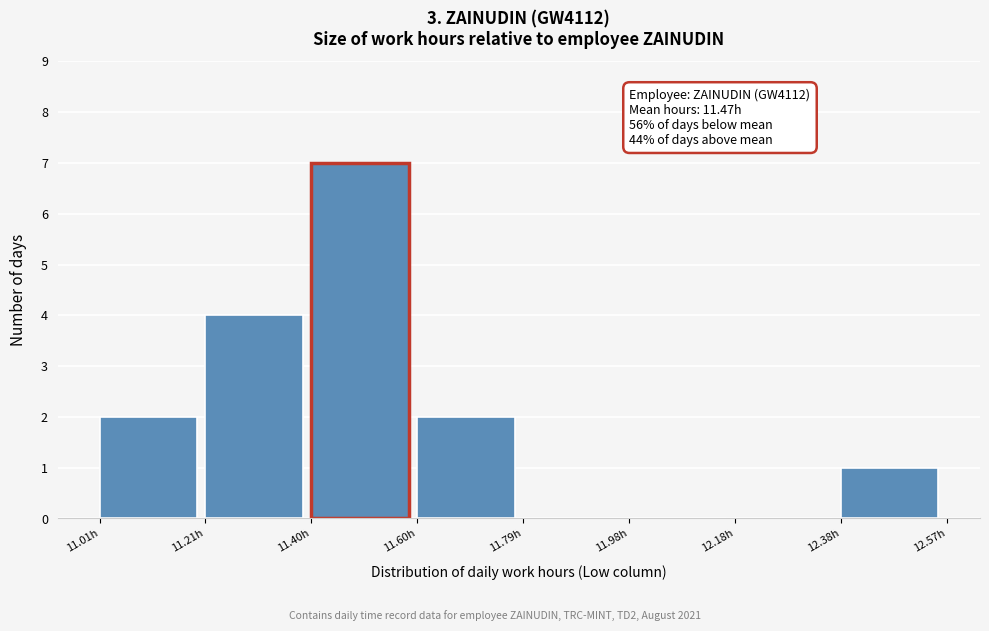

Over which range of the x-axis is the bar tallest?

11.400 to 11.595